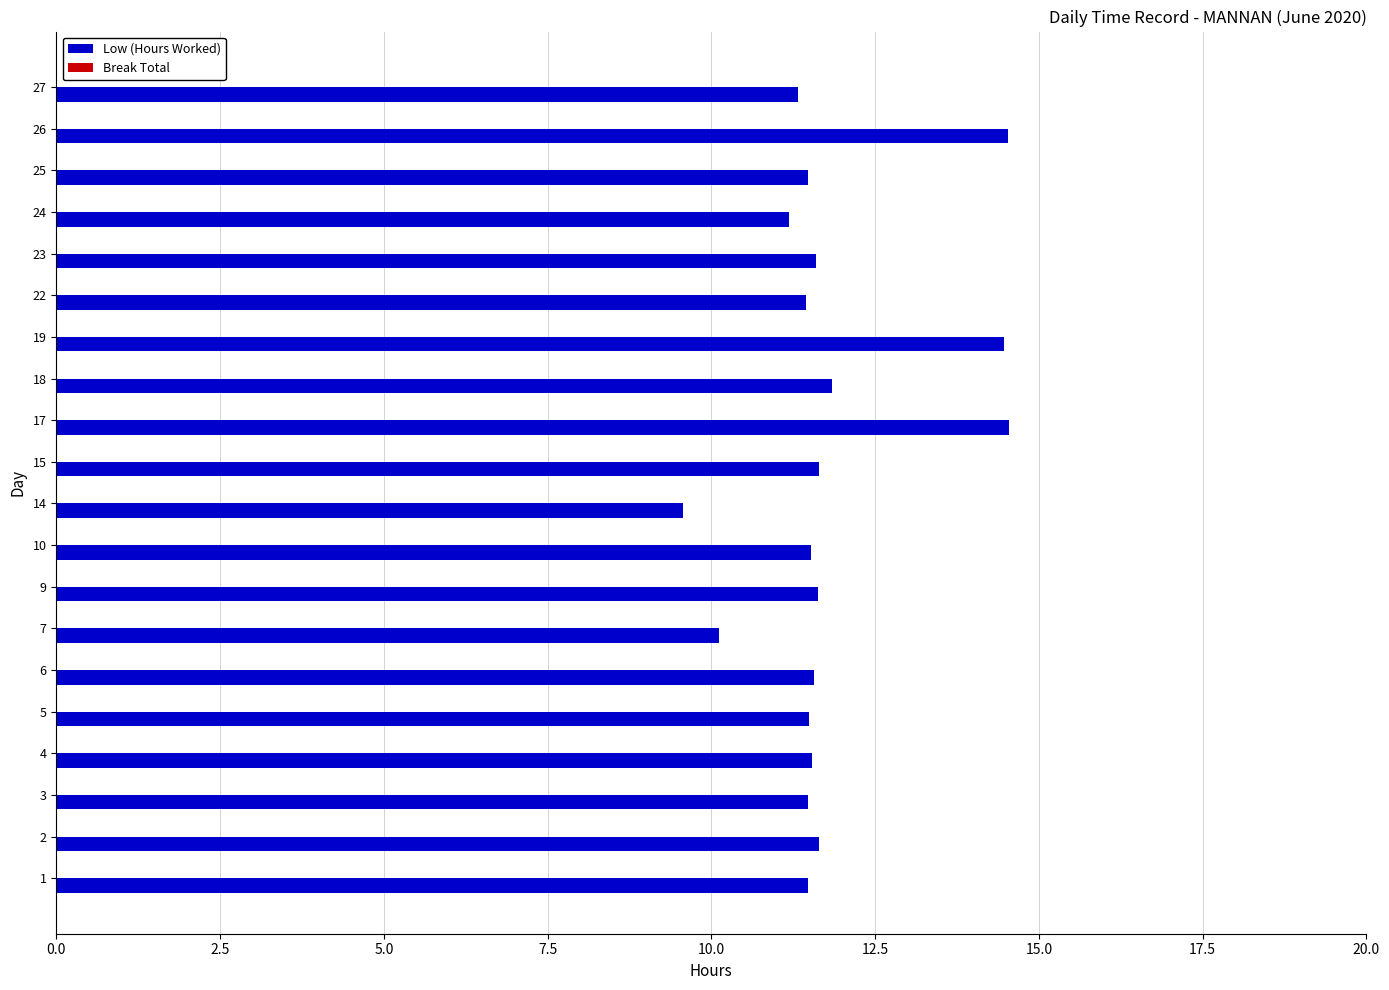

What is the change in value from 15 to 24?

-0.5